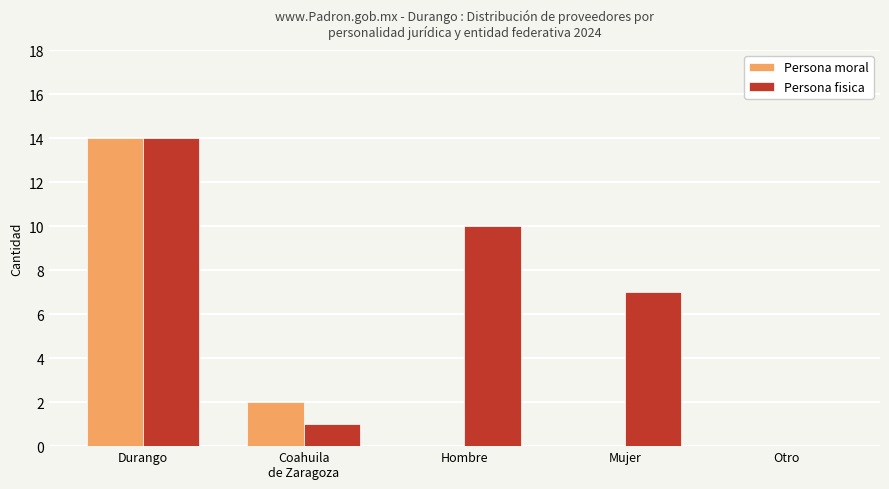

Reading left to right, extract all data points from this chart.

Persona moral: Durango=14	Coahuila
de Zaragoza=2	Hombre=0	Mujer=0	Otro=0
Persona fisica: Durango=14	Coahuila
de Zaragoza=1	Hombre=10	Mujer=7	Otro=0